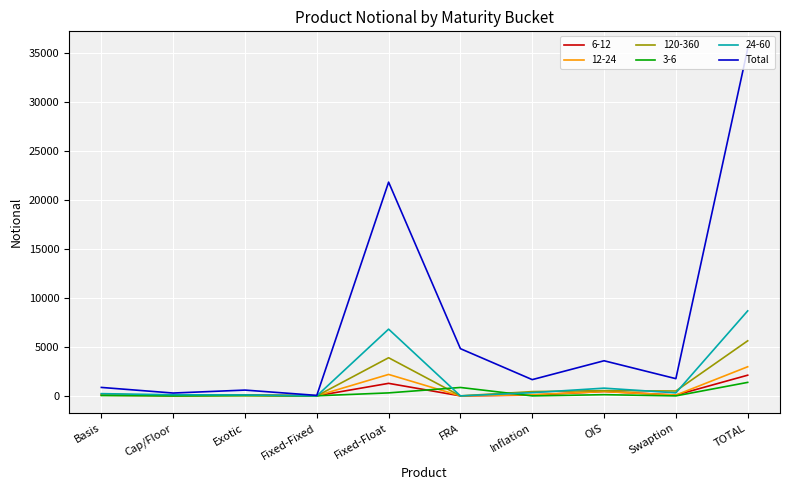

At which category does the chart reach its peak across all series?

TOTAL